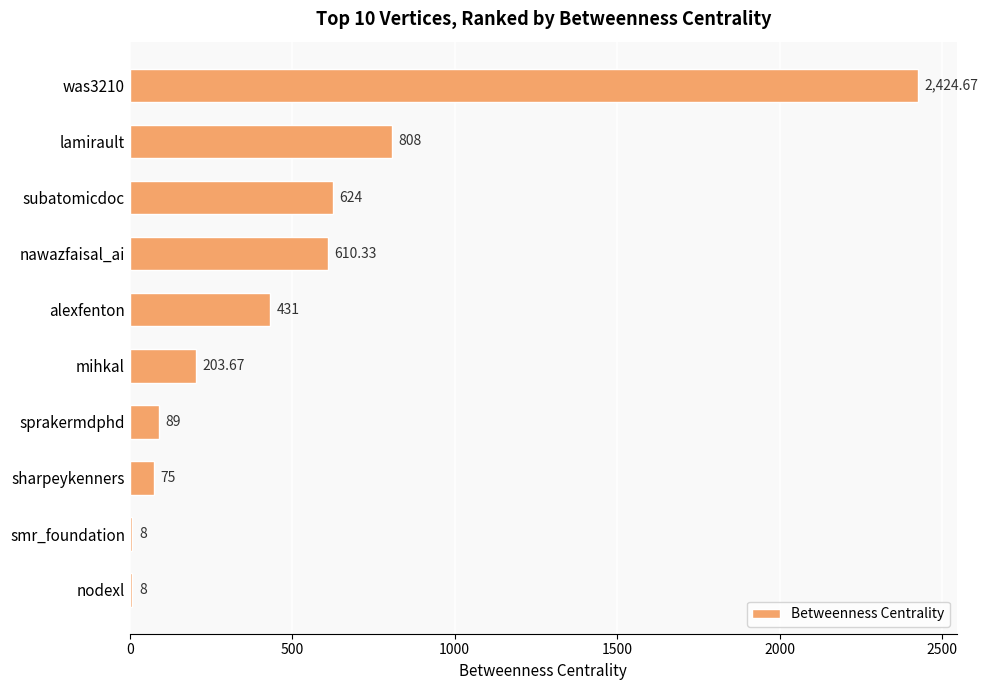

What is the difference between the second highest and minimum values?

800.0